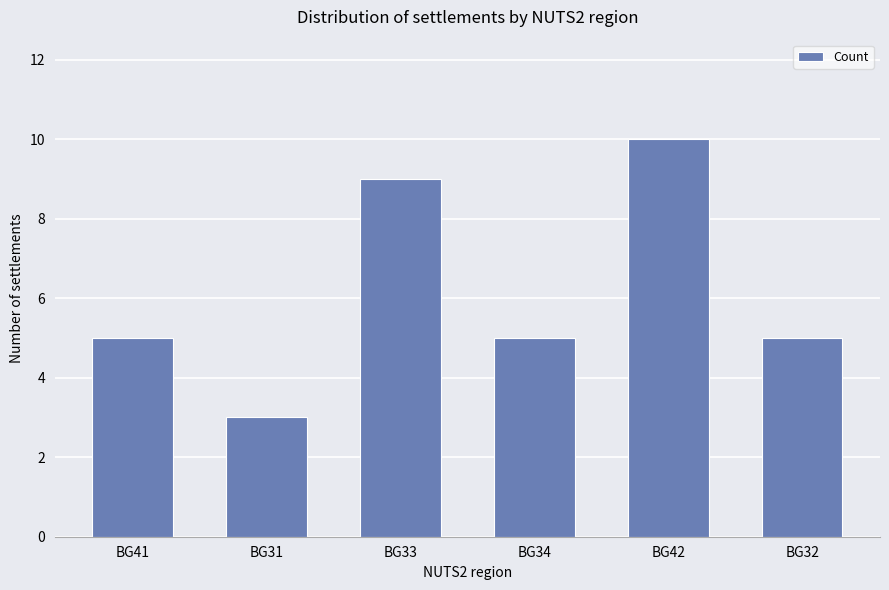

What is the label of the 4th bar from the left?

BG34